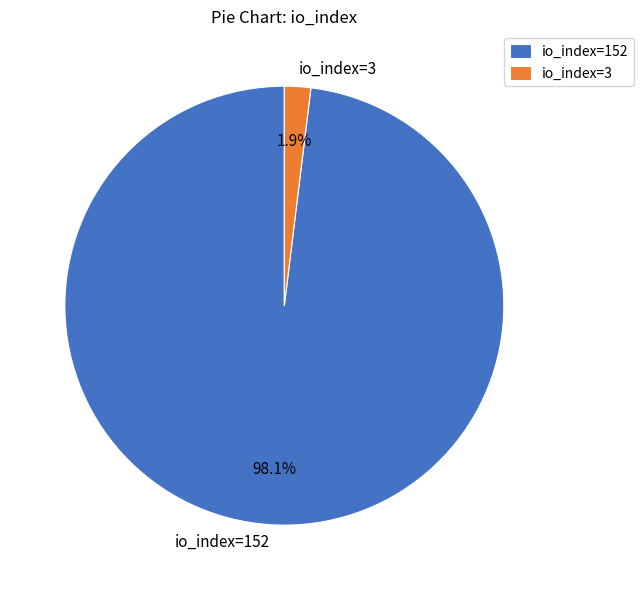

Which slice is the largest?

io_index=152